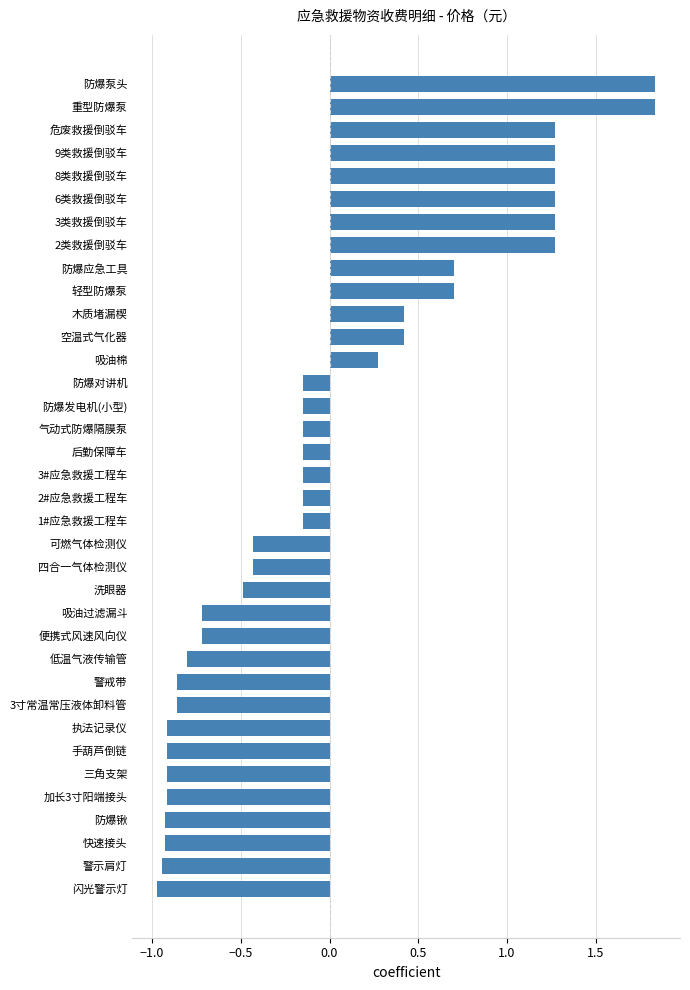

Between 气动式防爆隔膜泵 and 9类救援倒驳车, which is larger?

9类救援倒驳车